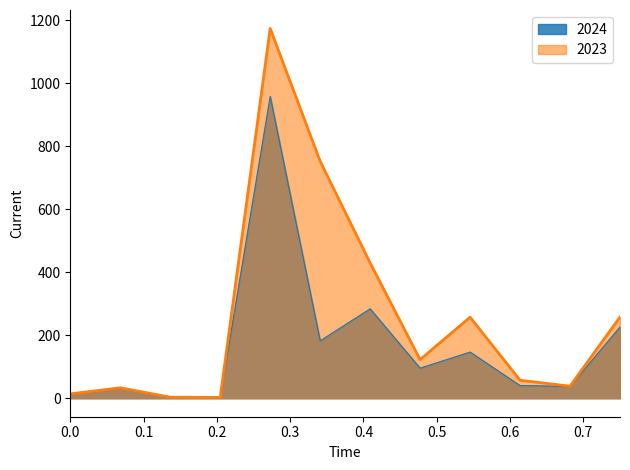

The value of 2024 at 5110 is 143.4. True or false?

False